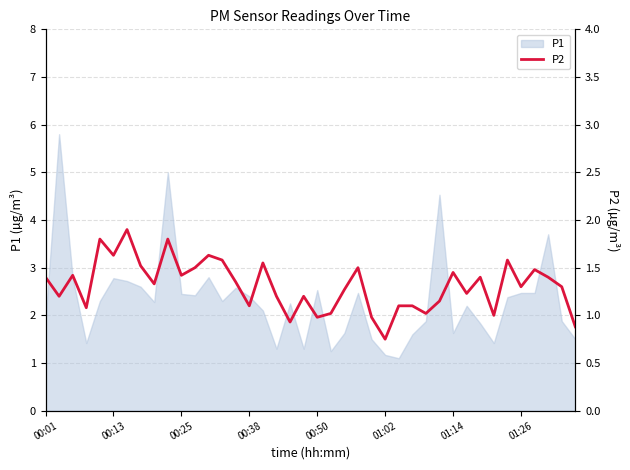

How many values exceed 1?

34